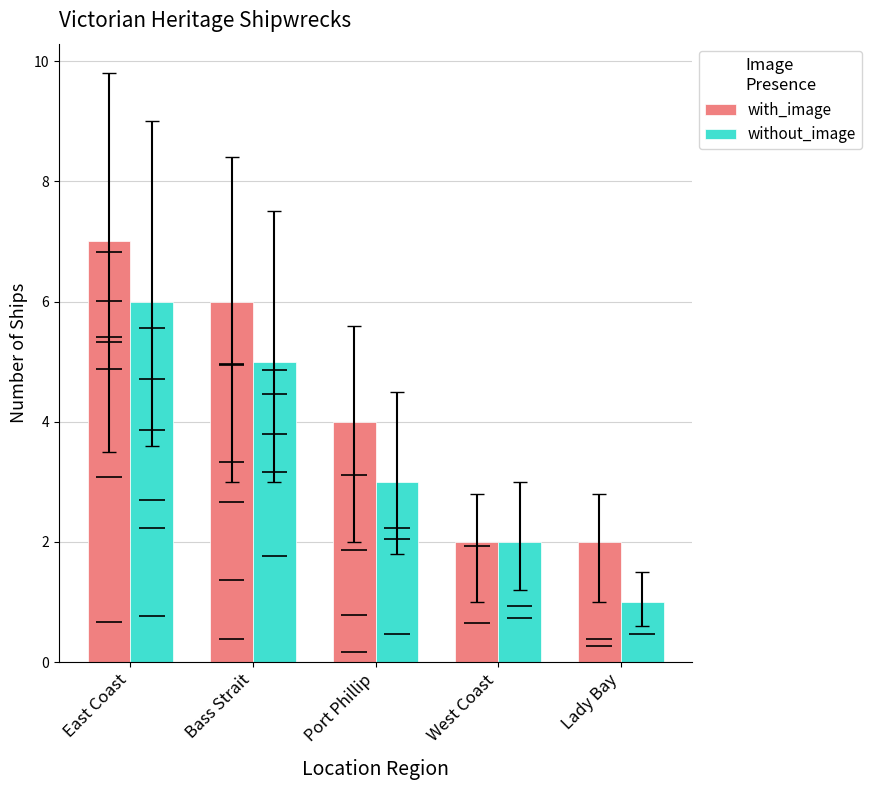

Is the value of without_image at East Coast greater than the value of with_image at East Coast?

No